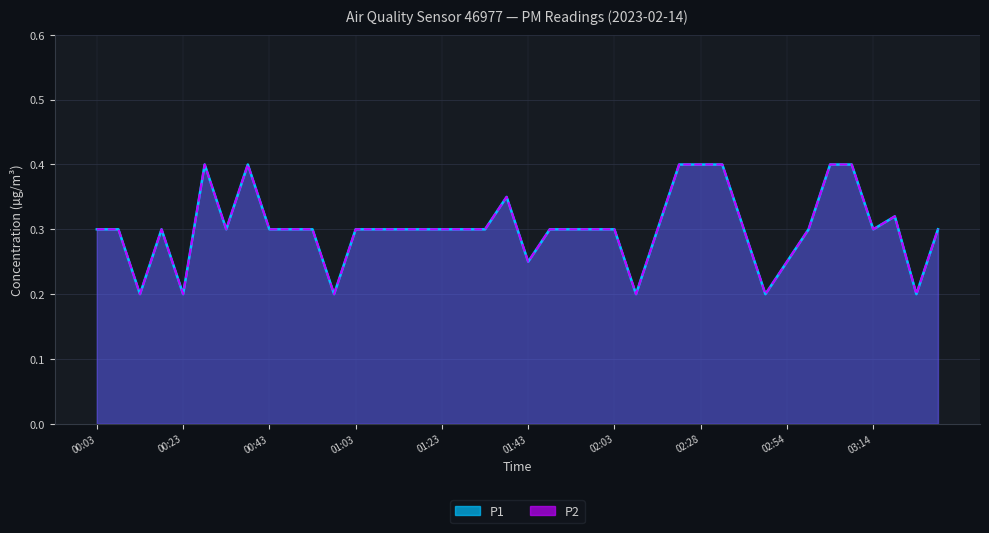

Which category has the highest value in the P2 series?

00:28